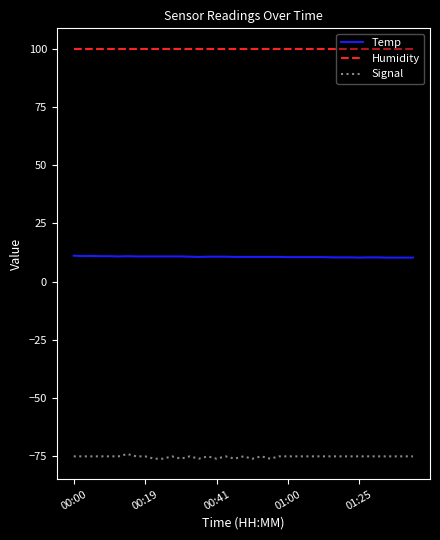

List the series in order of their overall mean, highest first.

Humidity, Temp, Signal